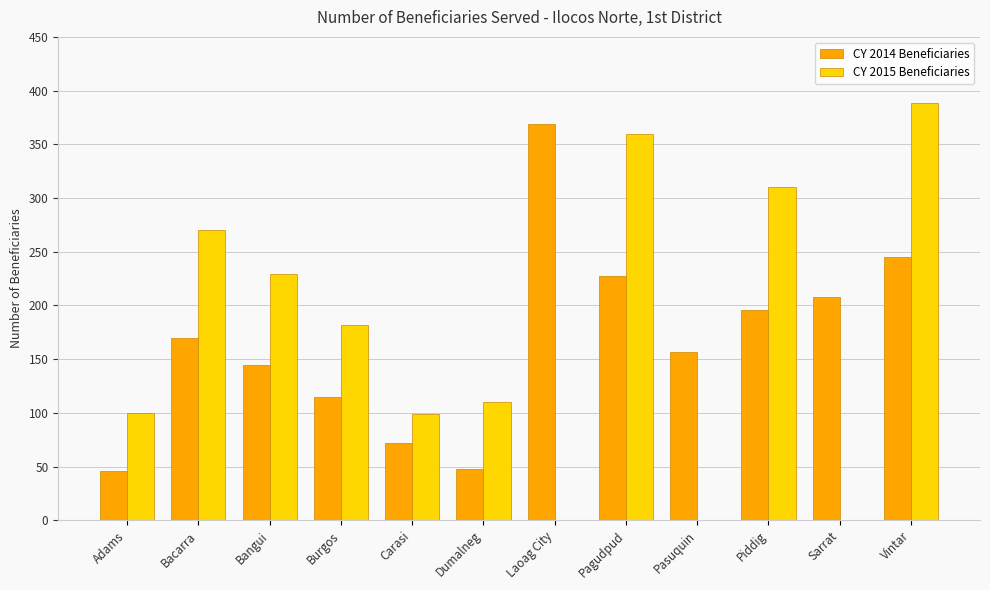

What is the sum of all CY 2015 Beneficiaries values?

2048